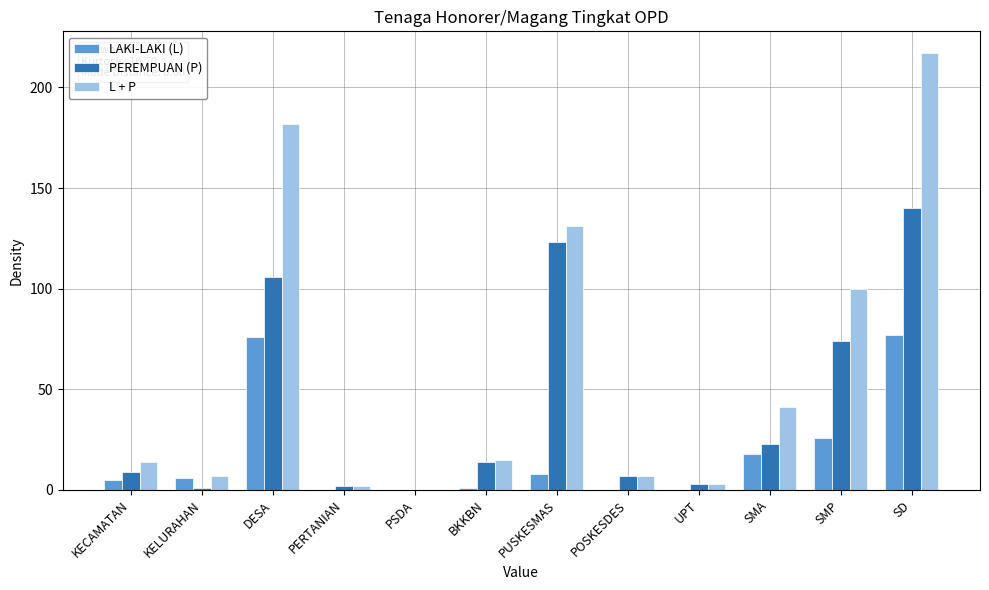

Which series changed the most between KELURAHAN and SD?

L + P